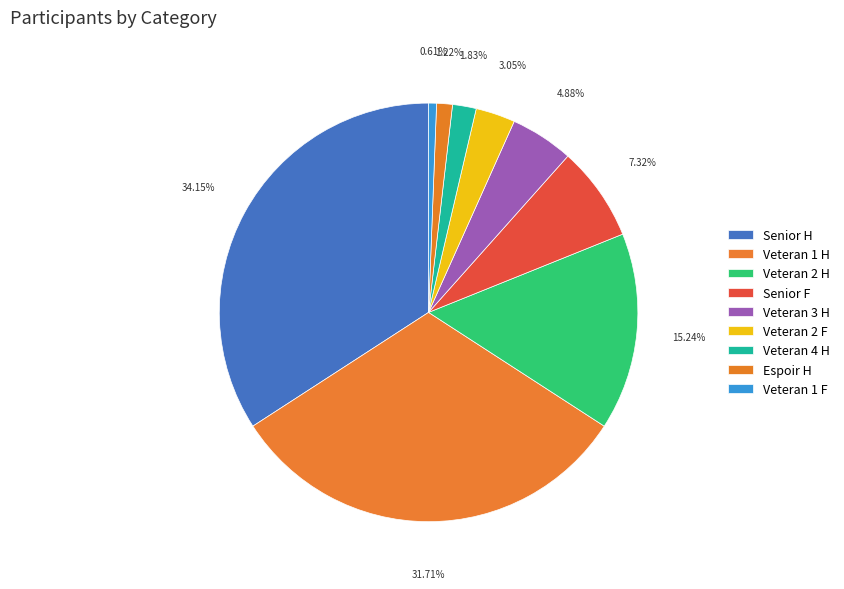

Does Senior H account for over 50% of the chart?

No